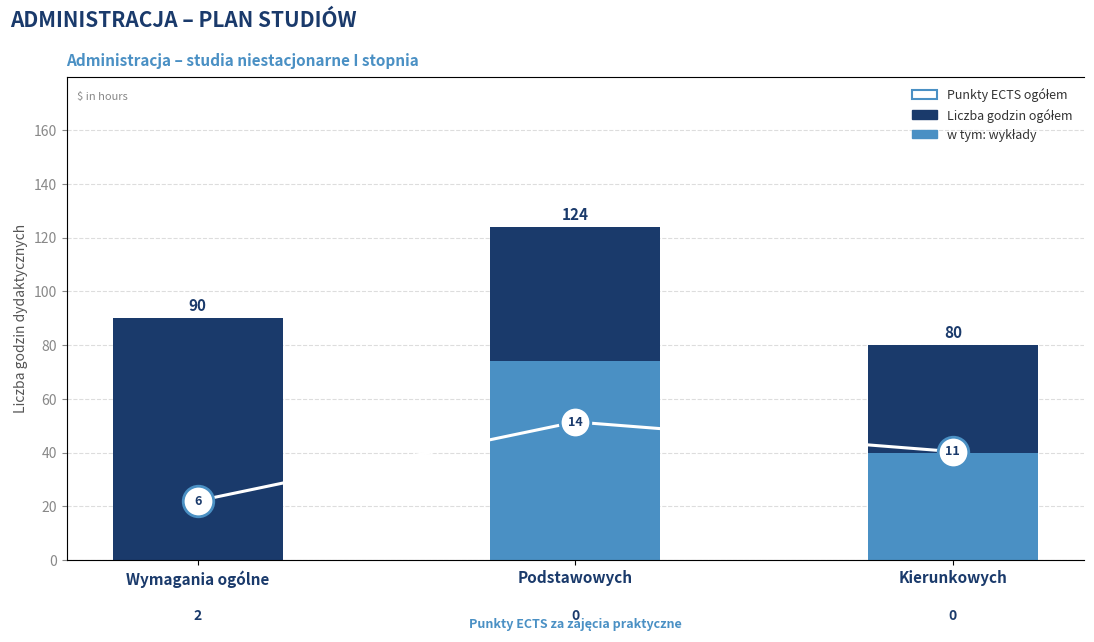

What is the total value across all series at Wymagania ogólne?

96